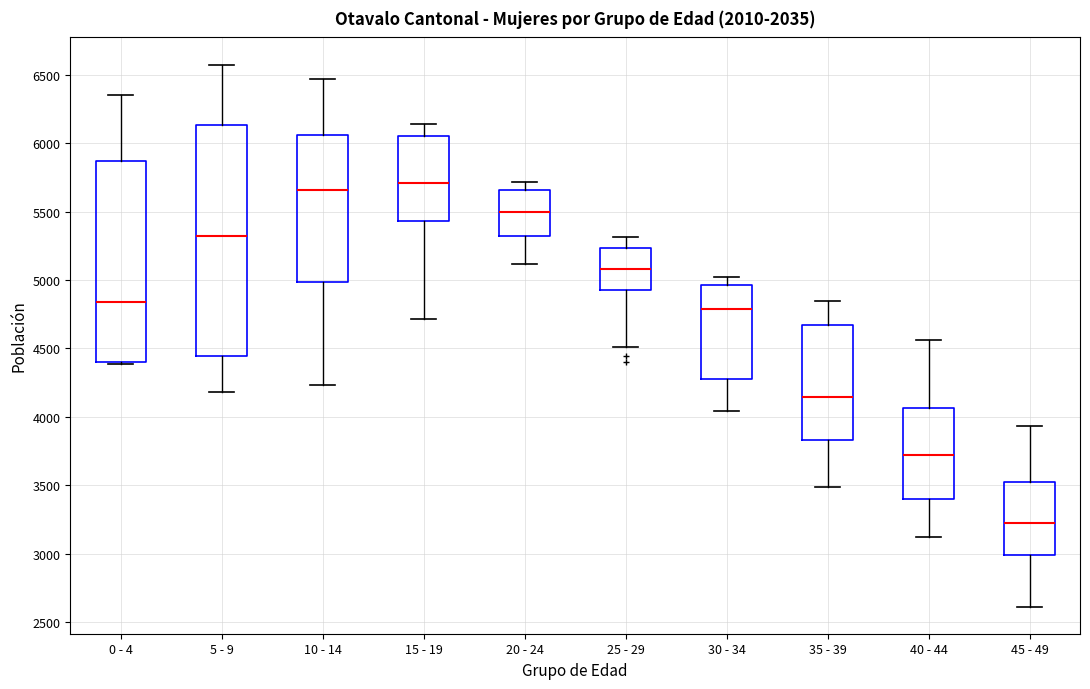

Reading left to right, read every box against the y-axis: the position of its median line, the range the box covers, and the ends of its whiskers. The values are not printed on the chart, so give them approximately, as read against the axis.

0 - 4: median 4850, box 4400 to 5850, whiskers 4400 to 6350
5 - 9: median 5350, box 4450 to 6150, whiskers 4200 to 6600
10 - 14: median 5650, box 5000 to 6050, whiskers 4250 to 6450
15 - 19: median 5700, box 5450 to 6050, whiskers 4700 to 6150
20 - 24: median 5500, box 5300 to 5650, whiskers 5100 to 5700
25 - 29: median 5100, box 4950 to 5250, whiskers 4500 to 5300
30 - 34: median 4800, box 4300 to 4950, whiskers 4050 to 5000
35 - 39: median 4150, box 3850 to 4650, whiskers 3500 to 4850
40 - 44: median 3700, box 3400 to 4050, whiskers 3100 to 4550
45 - 49: median 3200, box 3000 to 3500, whiskers 2600 to 3950